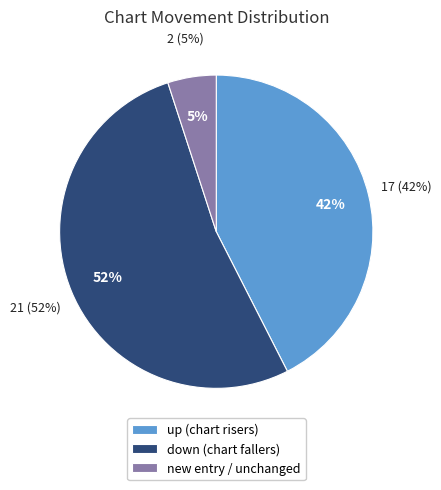

What percentage is the - slice, to the nearest percent?

5%